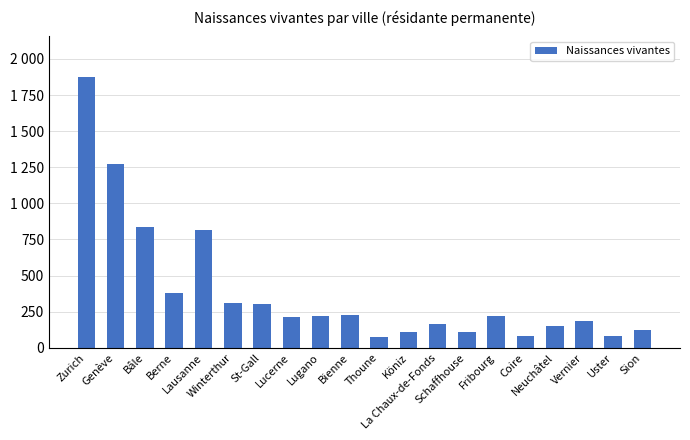

List the labels in order of value, smallest first.

Thoune, Coire, Uster, Schaffhouse, Köniz, Sion, Neuchâtel, La Chaux-de-Fonds, Vernier, Lucerne, Fribourg, Lugano, Bienne, St-Gall, Winterthur, Berne, Lausanne, Bâle, Genève, Zurich